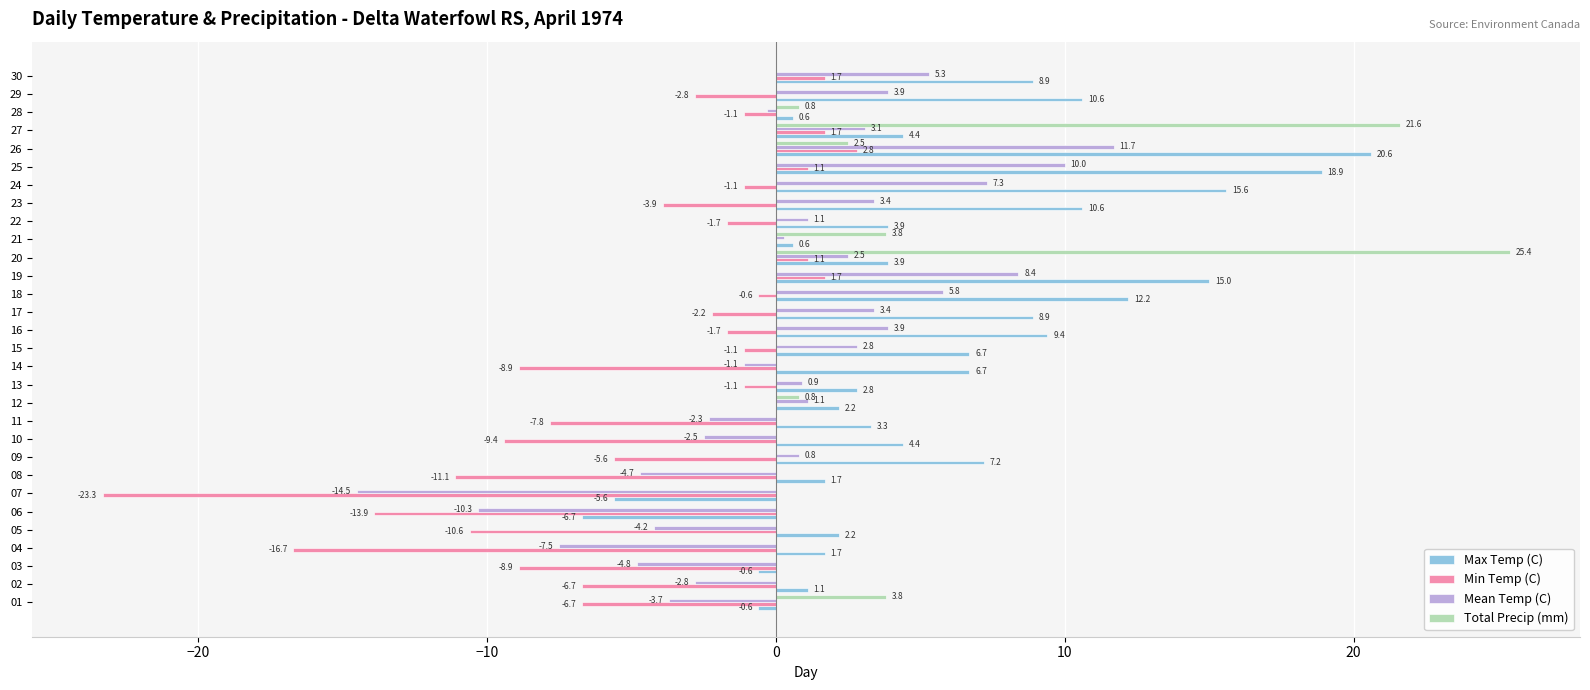

The Total Precip (mm) series shows 21.6 at 27. True or false?

True